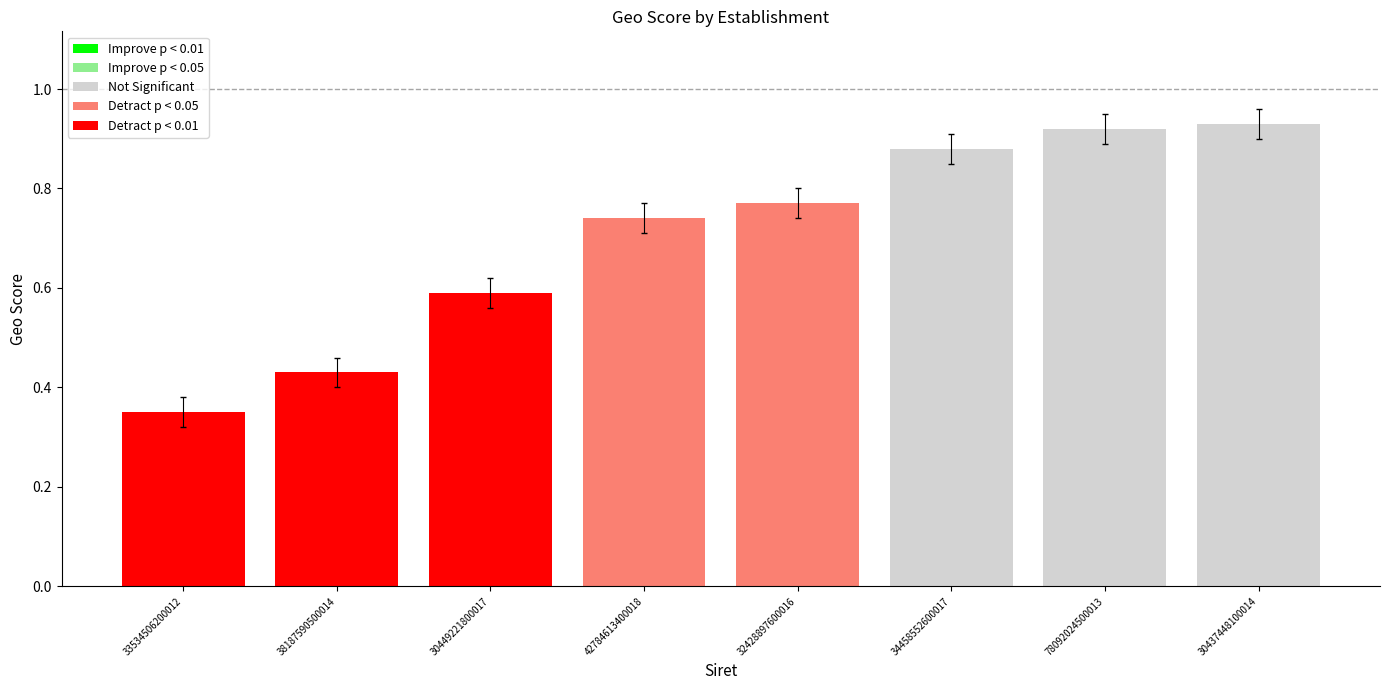

Which label corresponds to the smallest value in the chart?

33534506200012